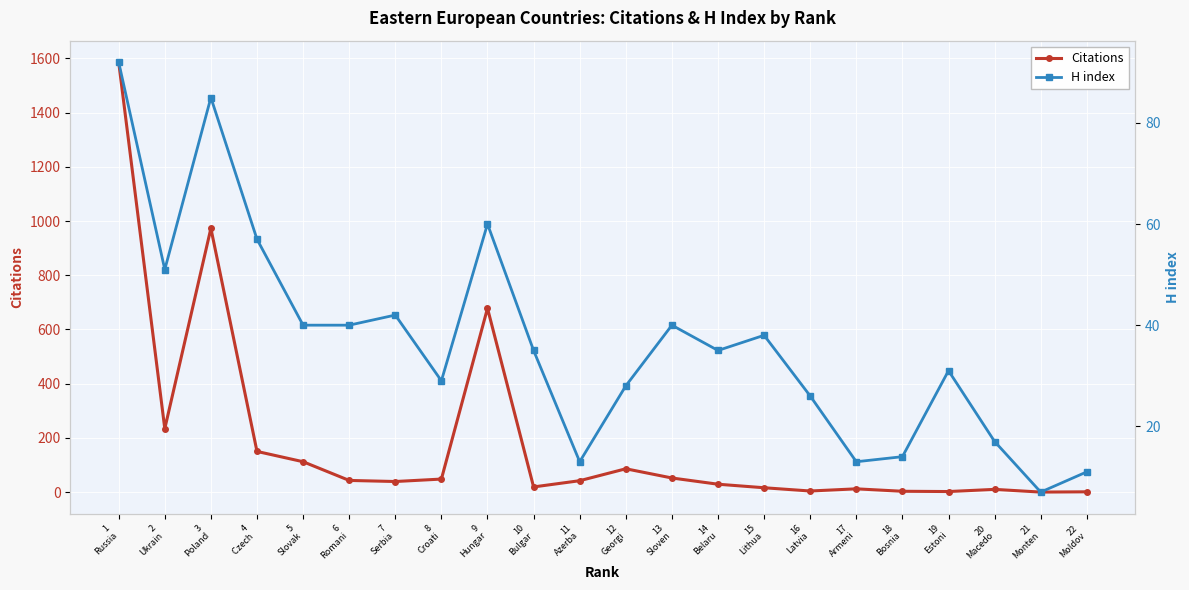

What is the approximate value of Citations at 15
Lithua?

16